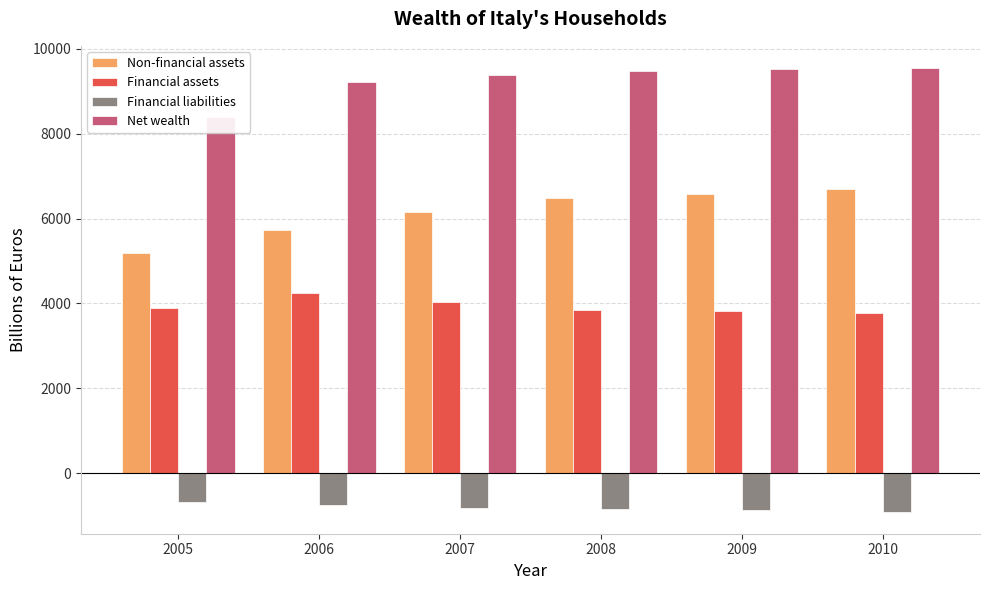

How many data points in Financial assets are less than 3890?

3